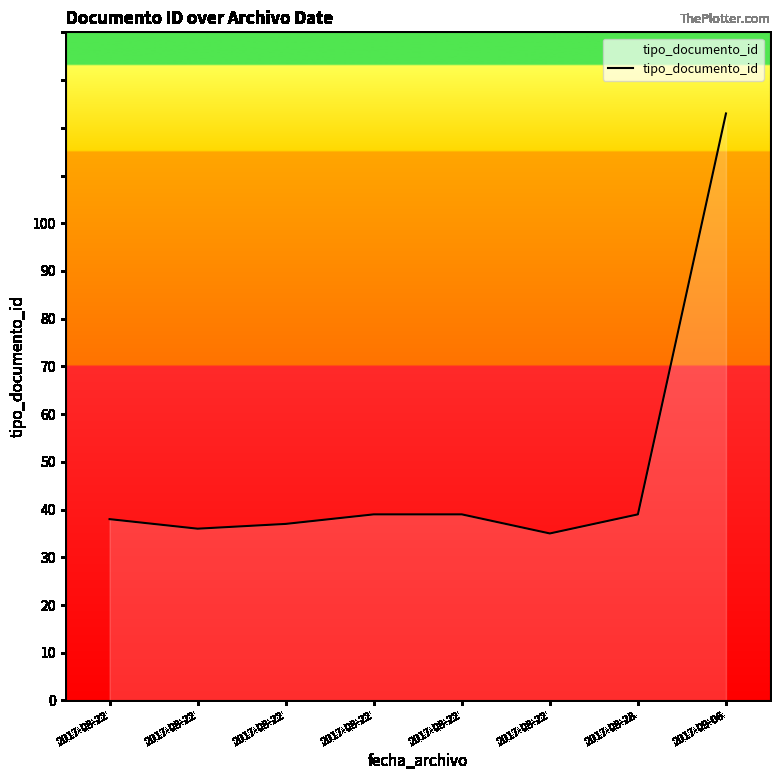

Where is the data nearest to the value 79?

2017-08-22